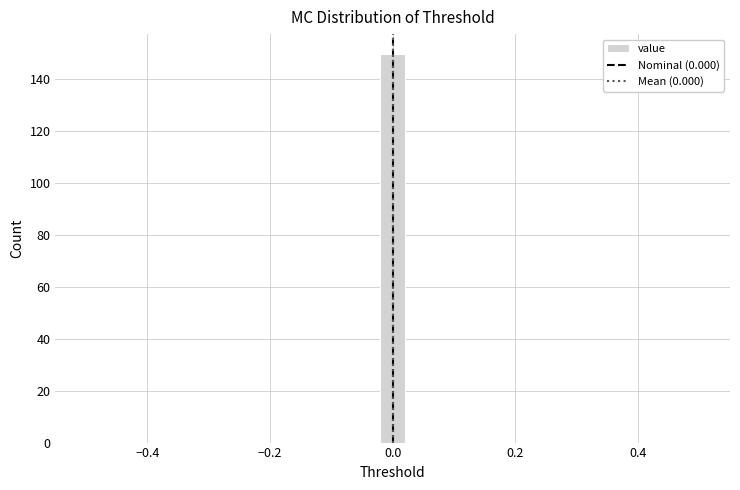

Read against the x-axis, roughly where is the centre of the tallest bar?

0.00